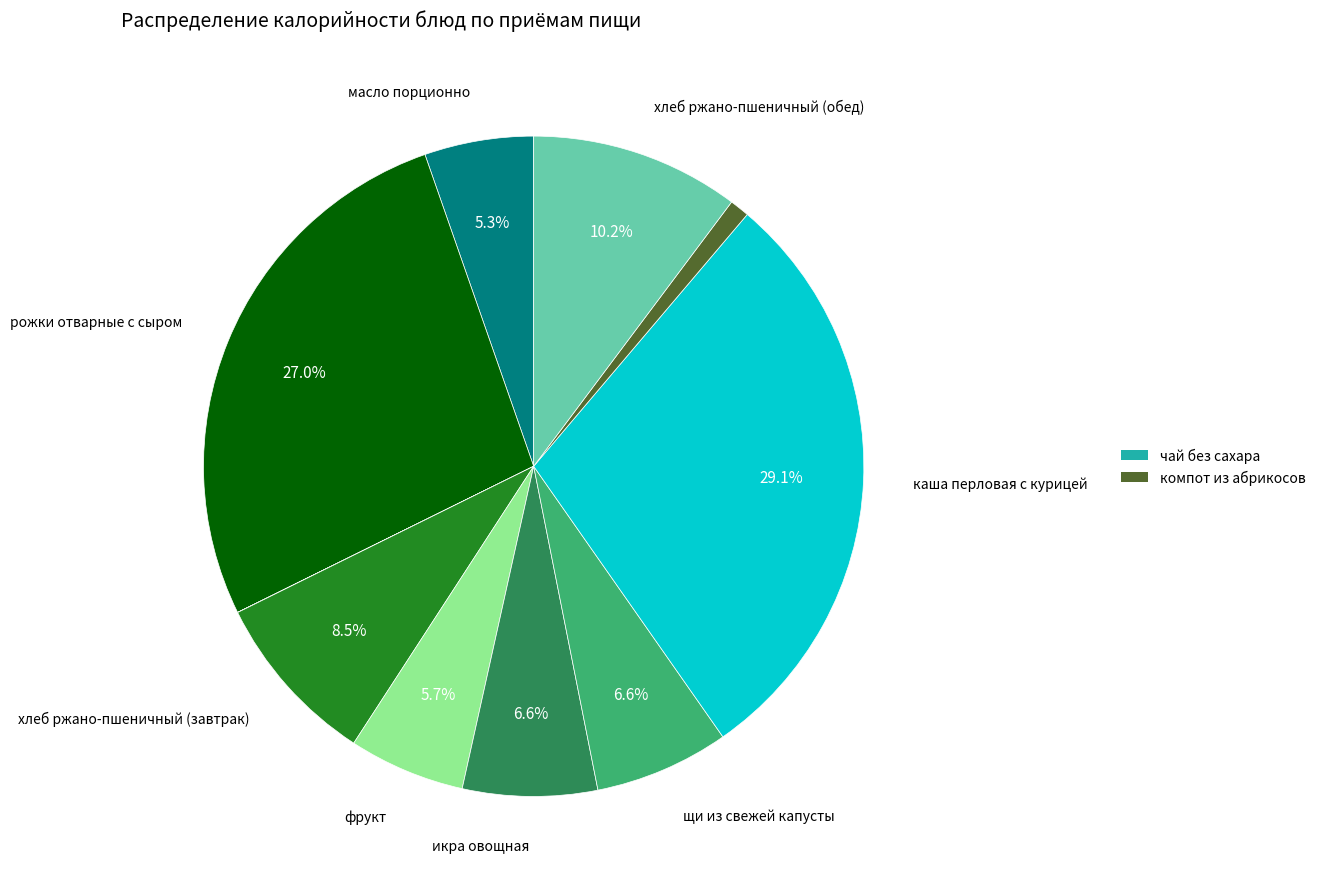

Is there any slice that represents more than half of the pie?

No